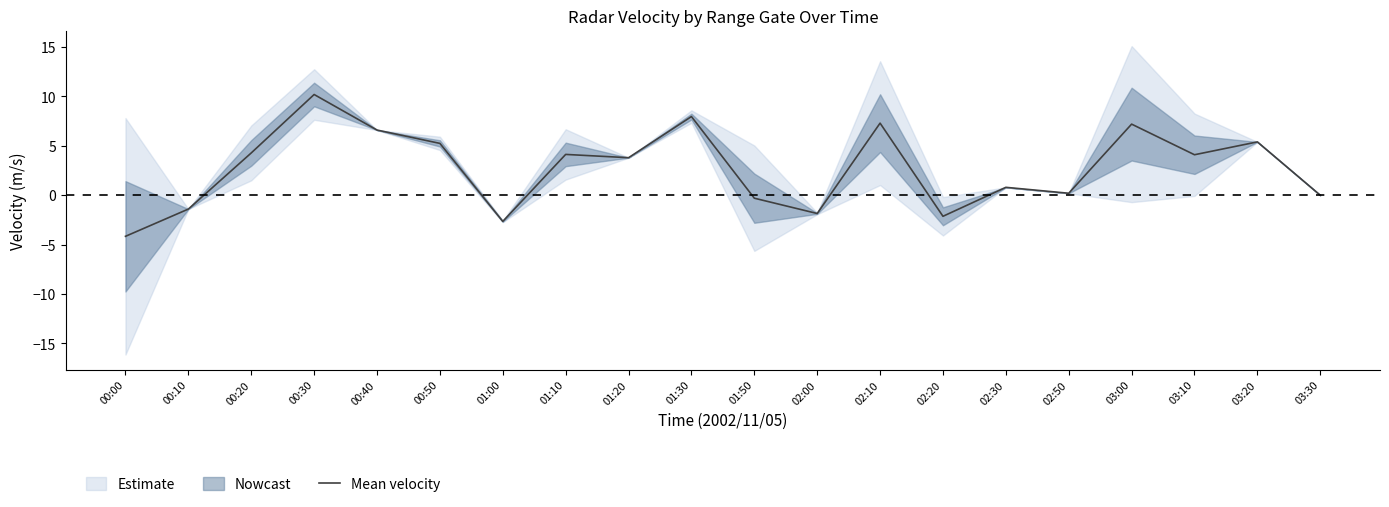

Count the number of categories in the chart.

20